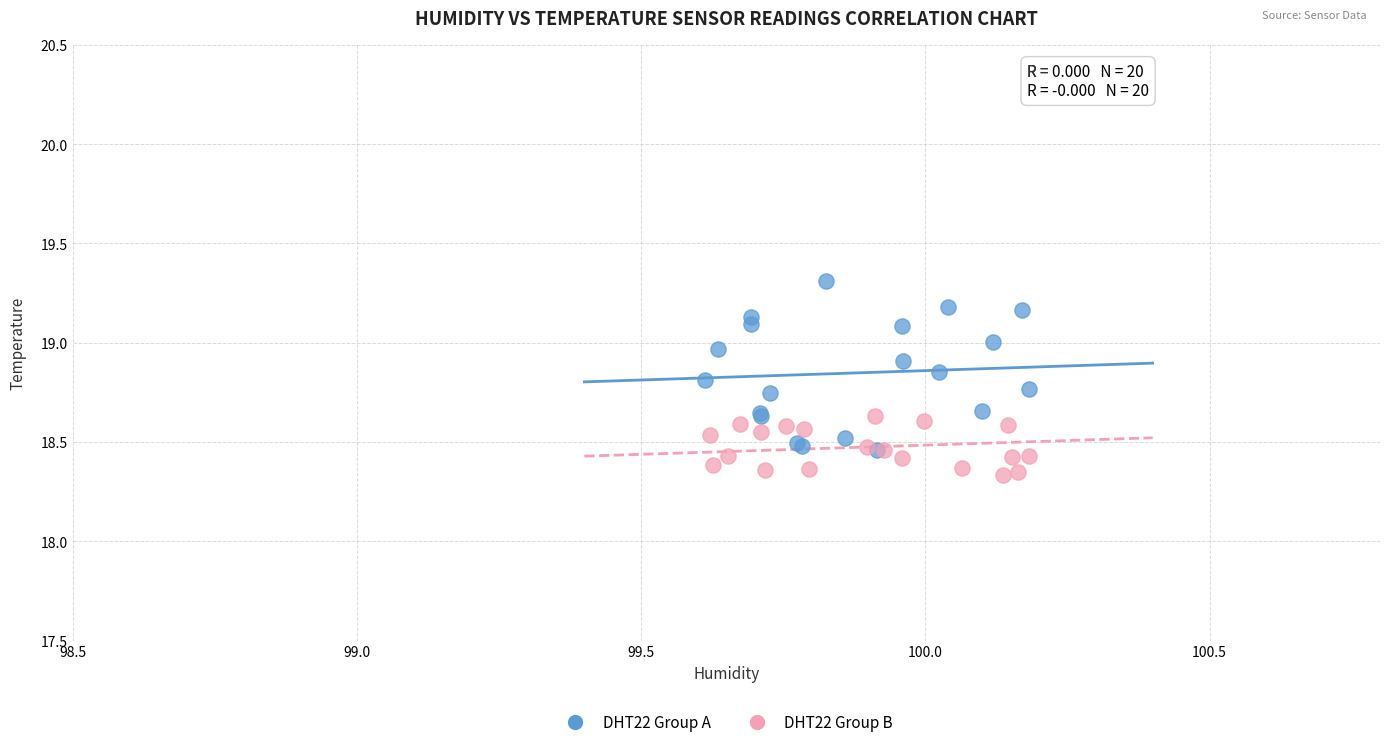

What are all the series names shown in the legend?

DHT22 Group A, DHT22 Group B